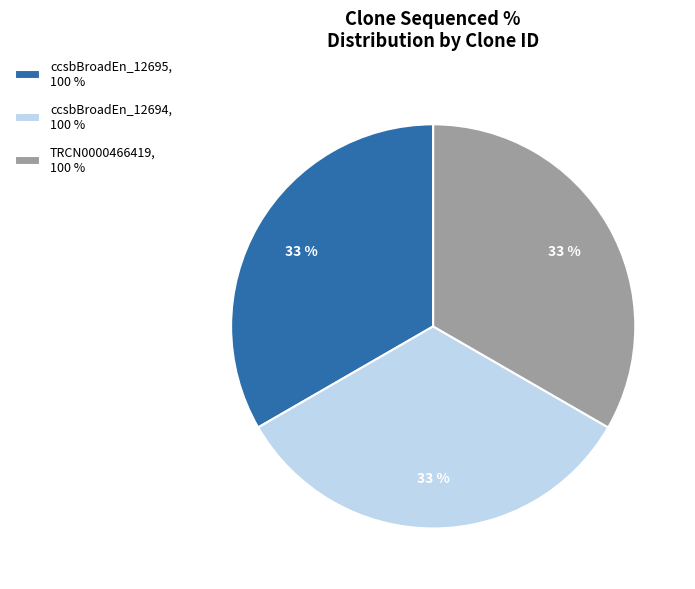

Is the sum of ccsbBroadEn_12694, 100 % and TRCN0000466419, 100 % greater than half?

Yes